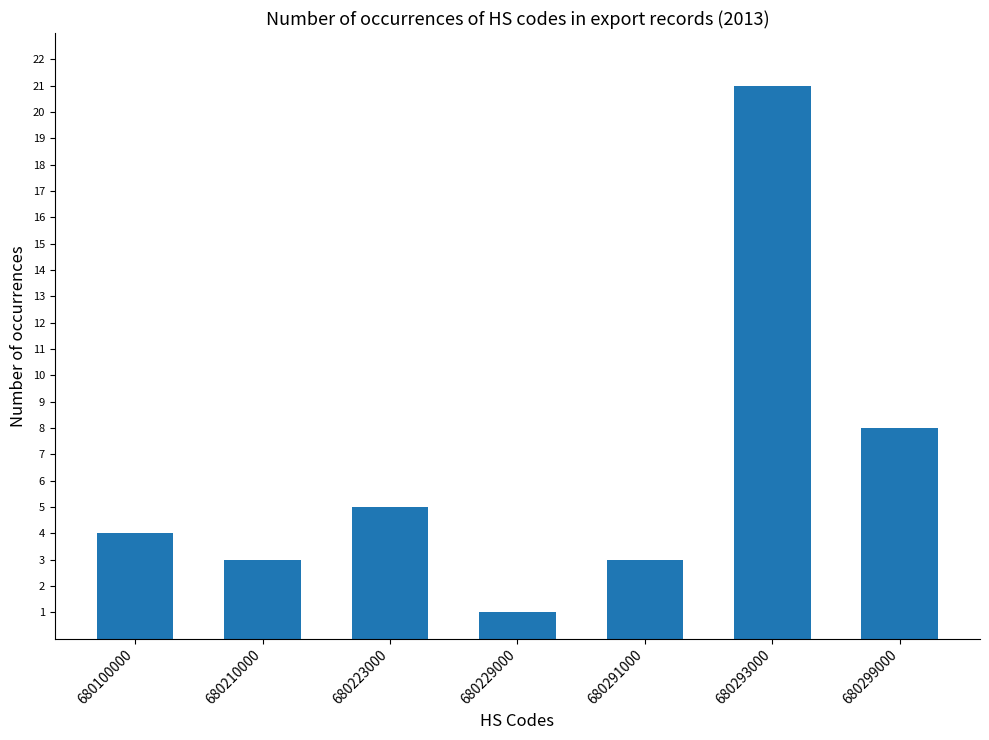

What is the difference between the maximum and second lowest values?

18